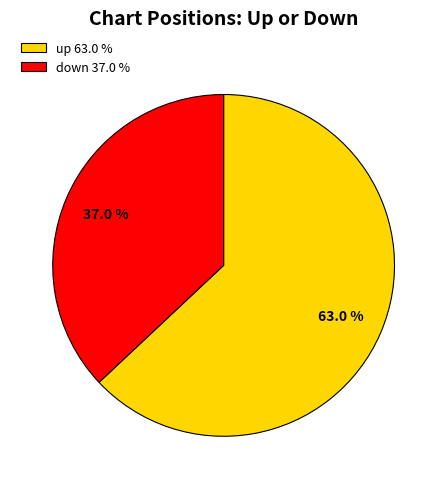

Which category has the smallest portion of the pie?

down